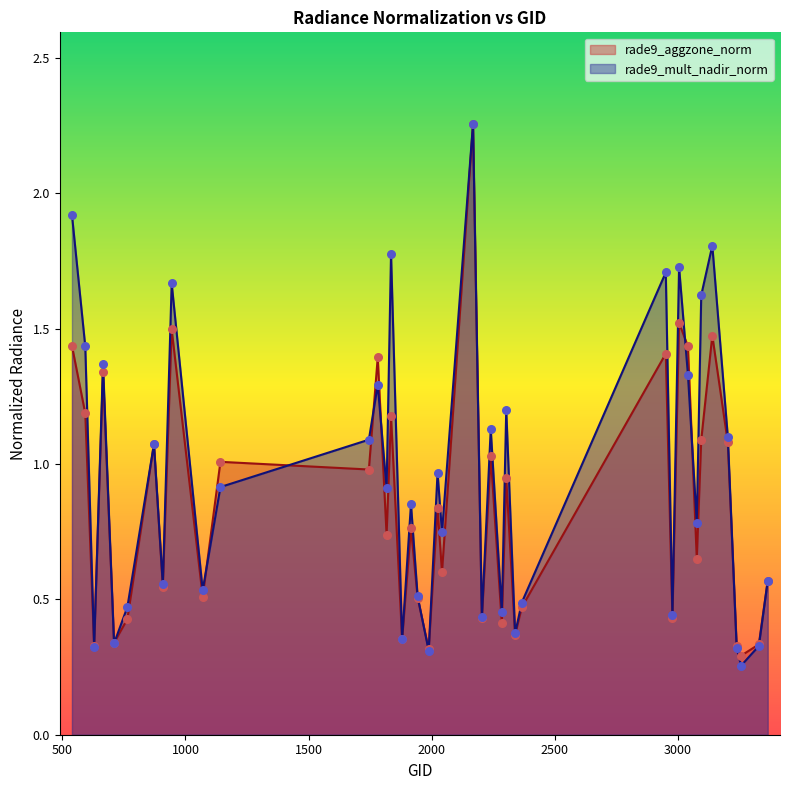

At how many categories does at least one series exceed 2?

1